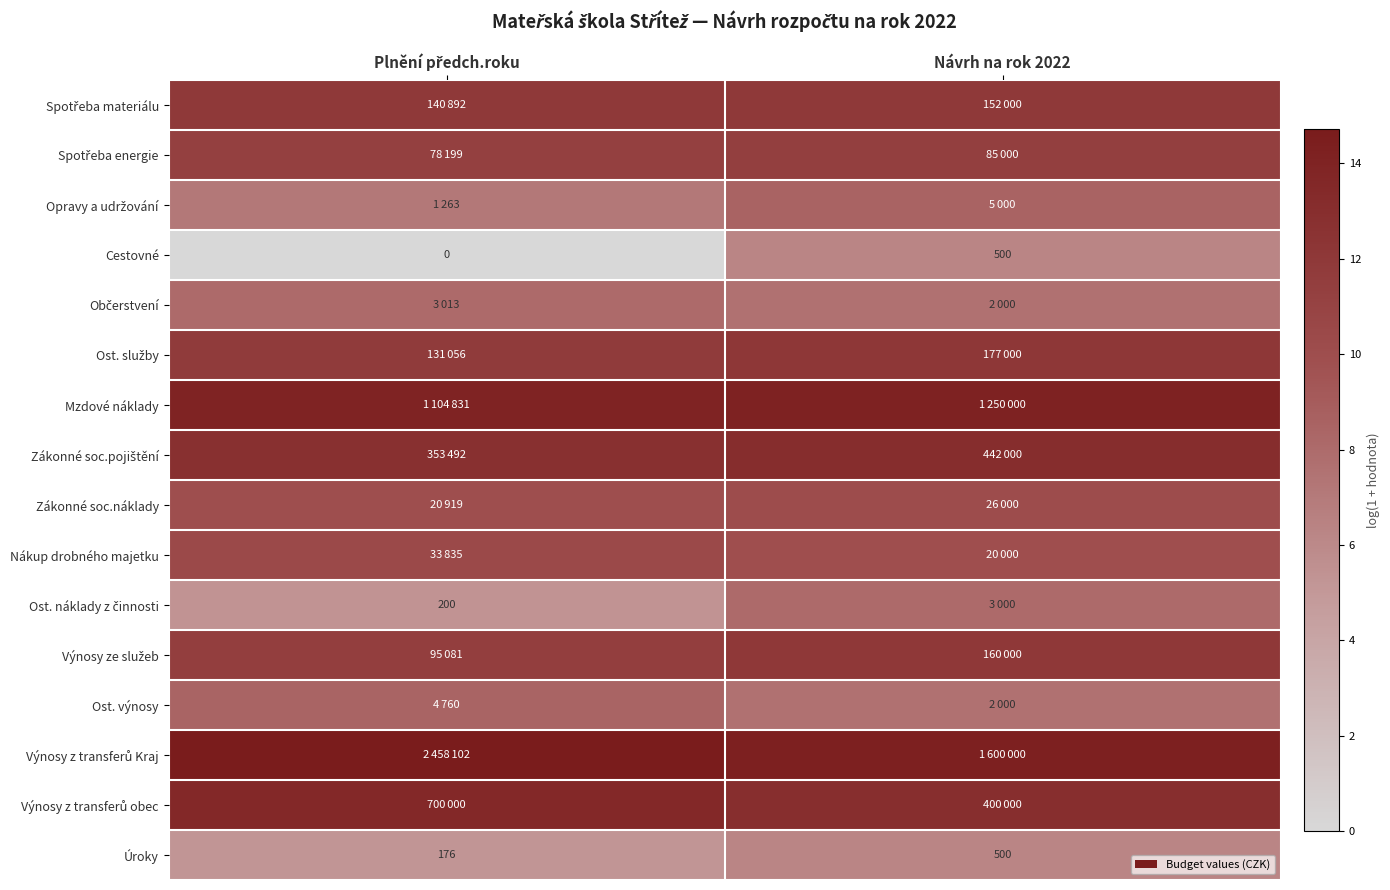

Rank the series at Návrh na rok 2022 from highest to lowest value.

Výnosy z transferů Kraj, Mzdové náklady, Zákonné soc.pojištění, Výnosy z transferů obec, Ost. služby, Výnosy ze služeb, Spotřeba materiálu, Spotřeba energie, Zákonné soc.náklady, Nákup drobného majetku, Opravy a udržování, Ost. náklady z činnosti, Občerstvení, Ost. výnosy, Cestovné, Úroky